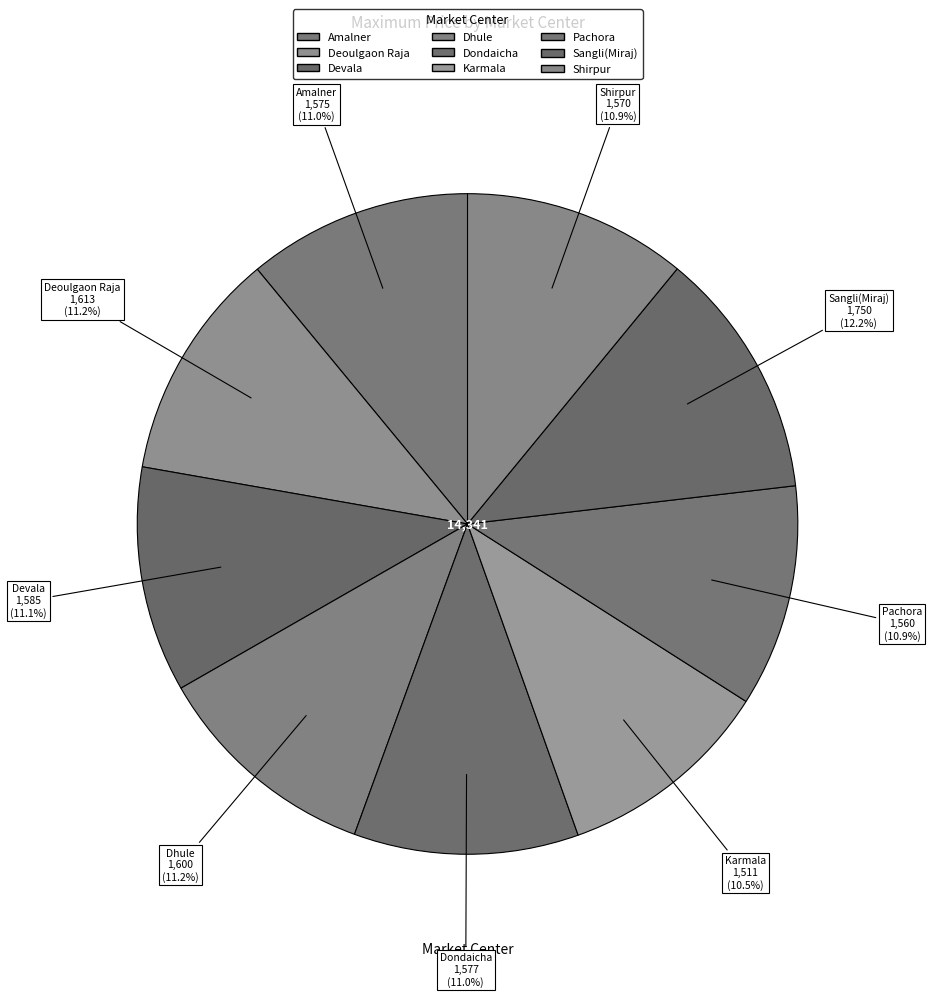

How many slices are in this pie chart?

9